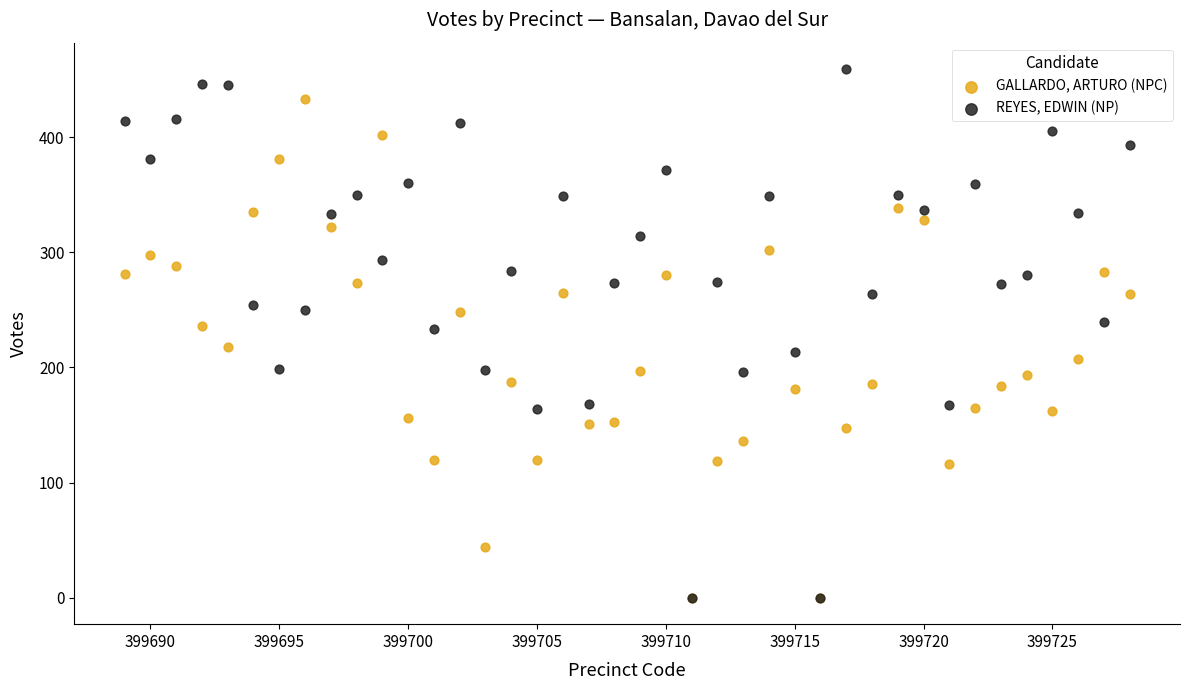

What are all the series names shown in the legend?

GALLARDO, ARTURO (NPC), REYES, EDWIN (NP)